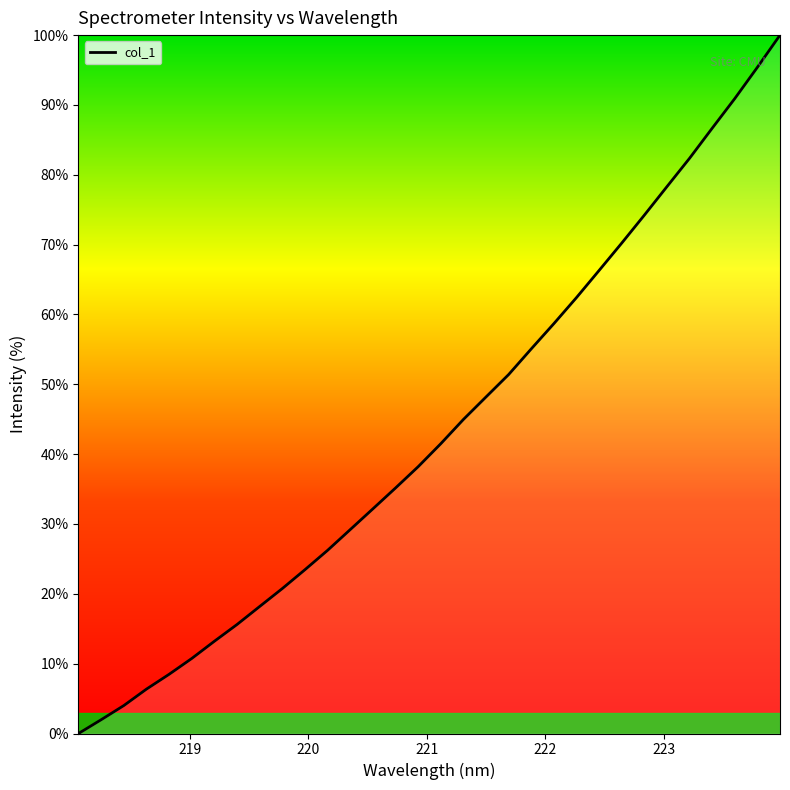

What is the difference between the maximum and minimum values?

100.0